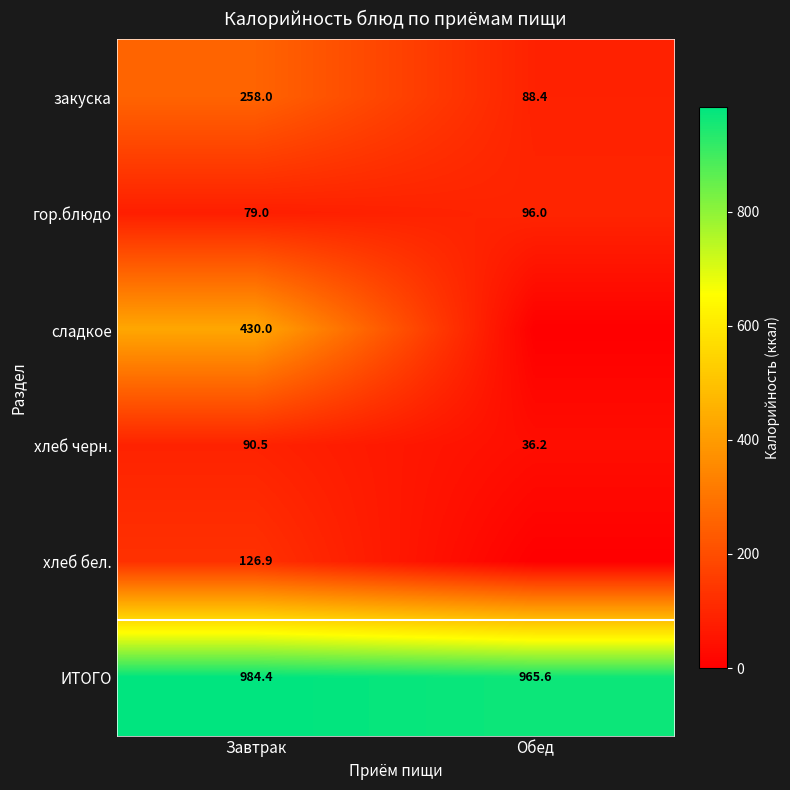

At which label does хлеб черн. reach its peak?

Завтрак